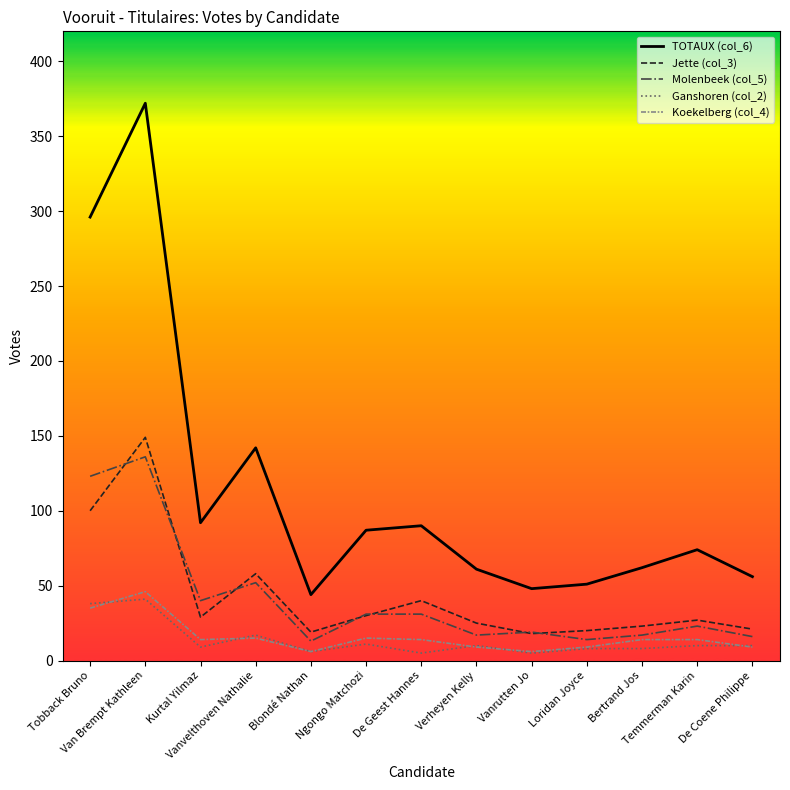

Does the chart have visible grid lines?

No